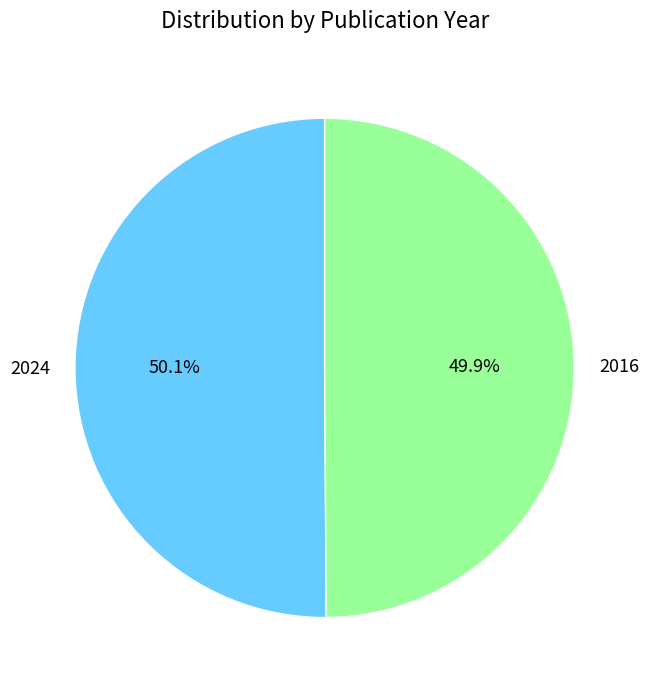

What is the ratio of the value at 2016 to the value at 2024?

1.0